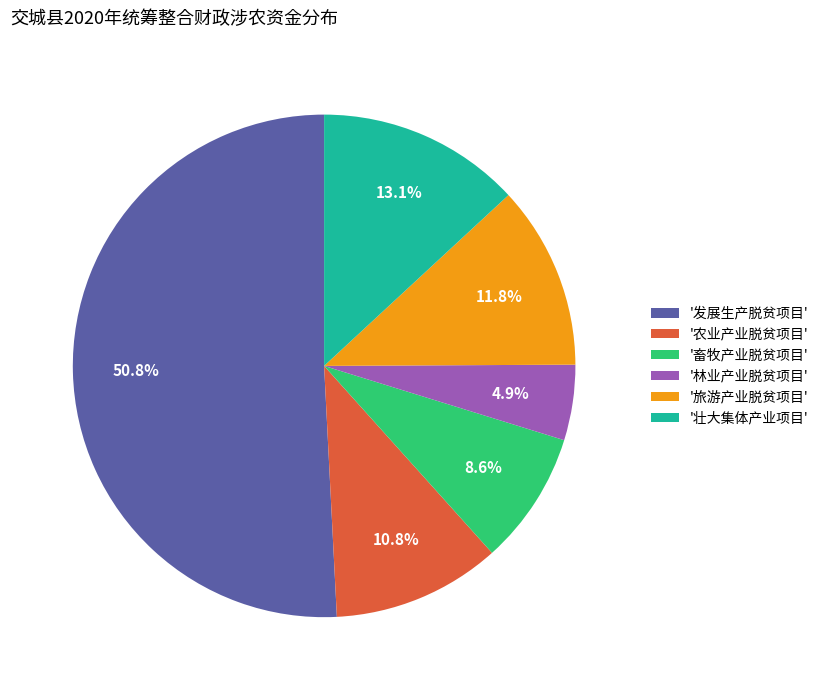

What percentage is NOT represented by '旅游产业脱贫项目'?

88.2%